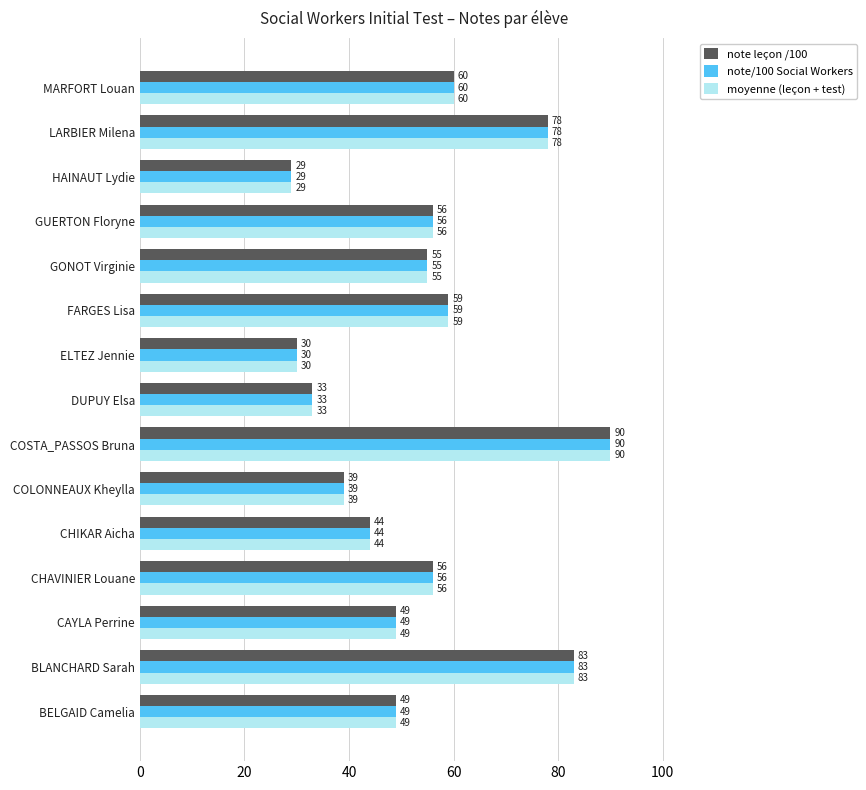

Where is moyenne (leçon + test) nearest to the value 59?

FARGES Lisa